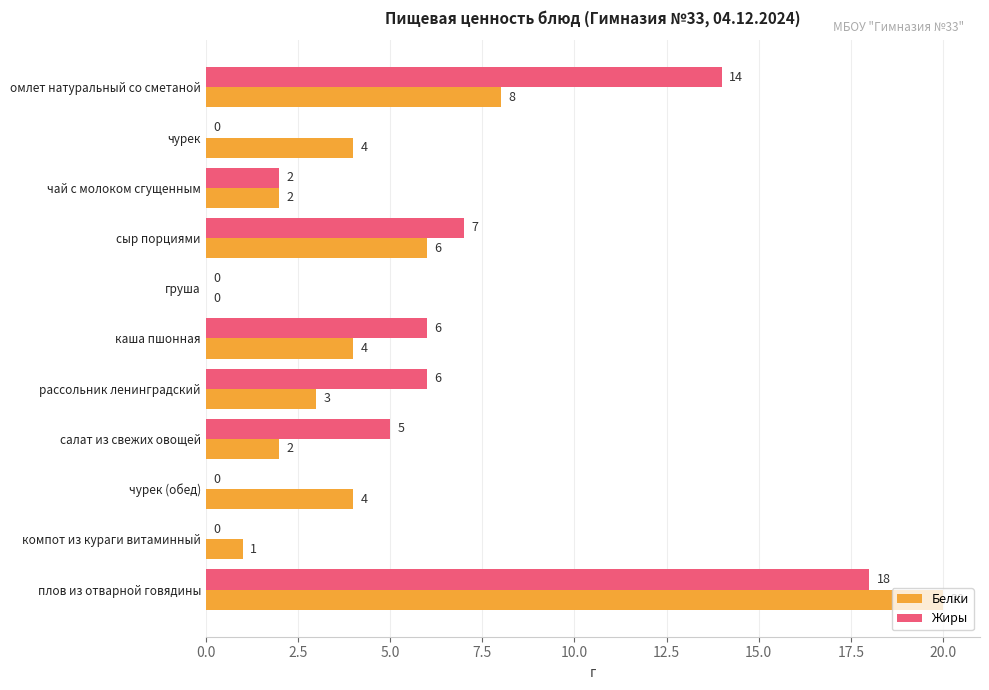

Is it true that Белки equals 8 at омлет натуральный со сметаной?

True